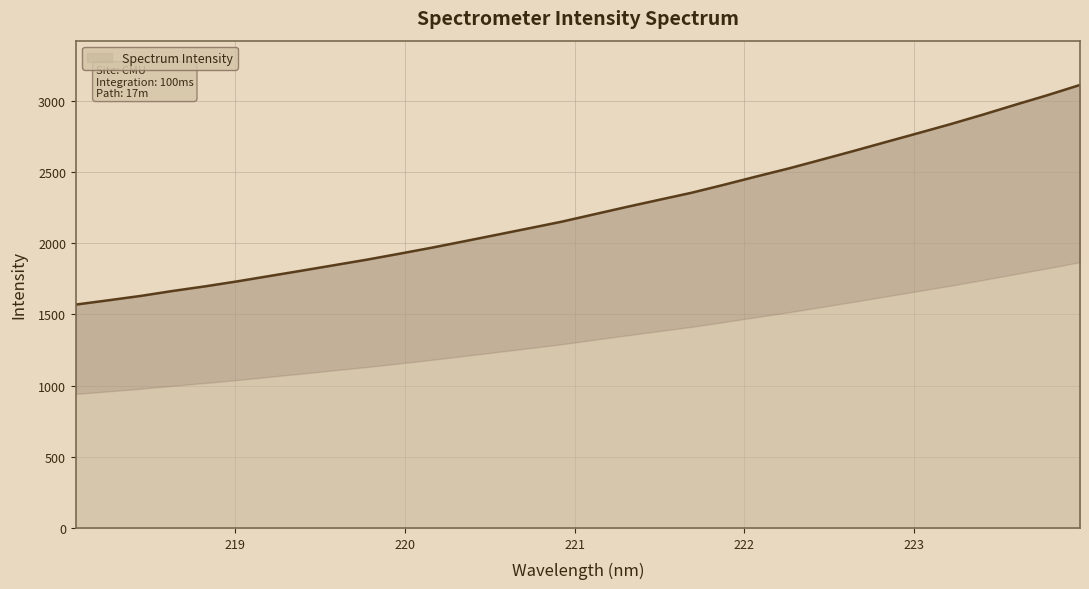

Rank the categories by value from highest to lowest.

223.9802, 223.7895, 223.5987, 223.408, 223.2172, 223.0264, 222.8355, 222.6447, 222.4538, 222.263, 222.0721, 221.8812, 221.6902, 221.4993, 221.3083, 221.1174, 220.9264, 220.7354, 220.5444, 220.3533, 220.1623, 219.9712, 219.7801, 219.589, 219.3979, 219.2067, 219.0156, 218.8244, 218.6332, 218.442, 218.2508, 218.0596